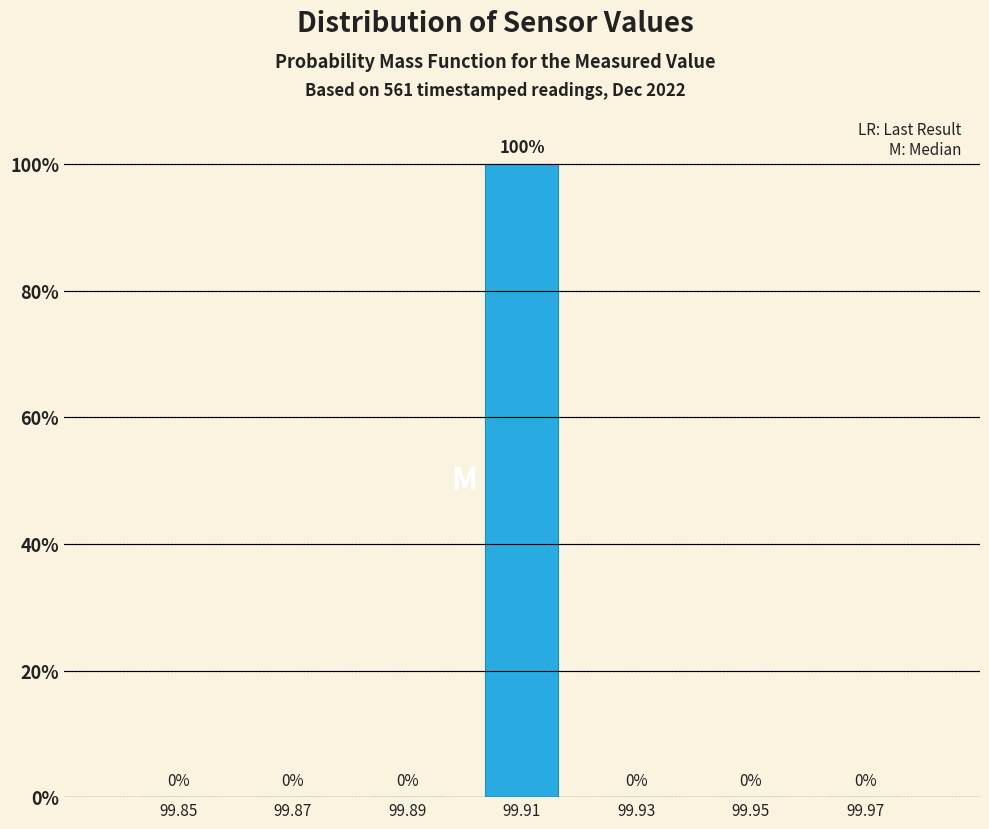

Reading left to right, extract all data points from this chart.

99.85=0	99.87=0	99.89=0	99.91=100	99.93=0	99.95=0	99.97=0